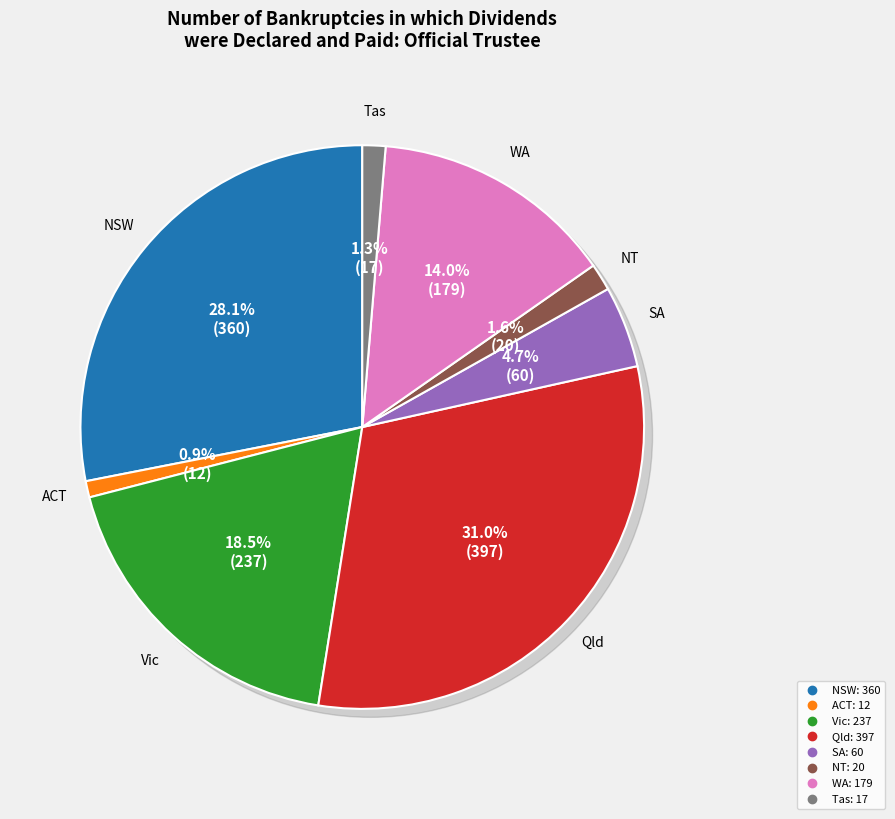

The Tas slice represents 1% of the pie. True or false?

True